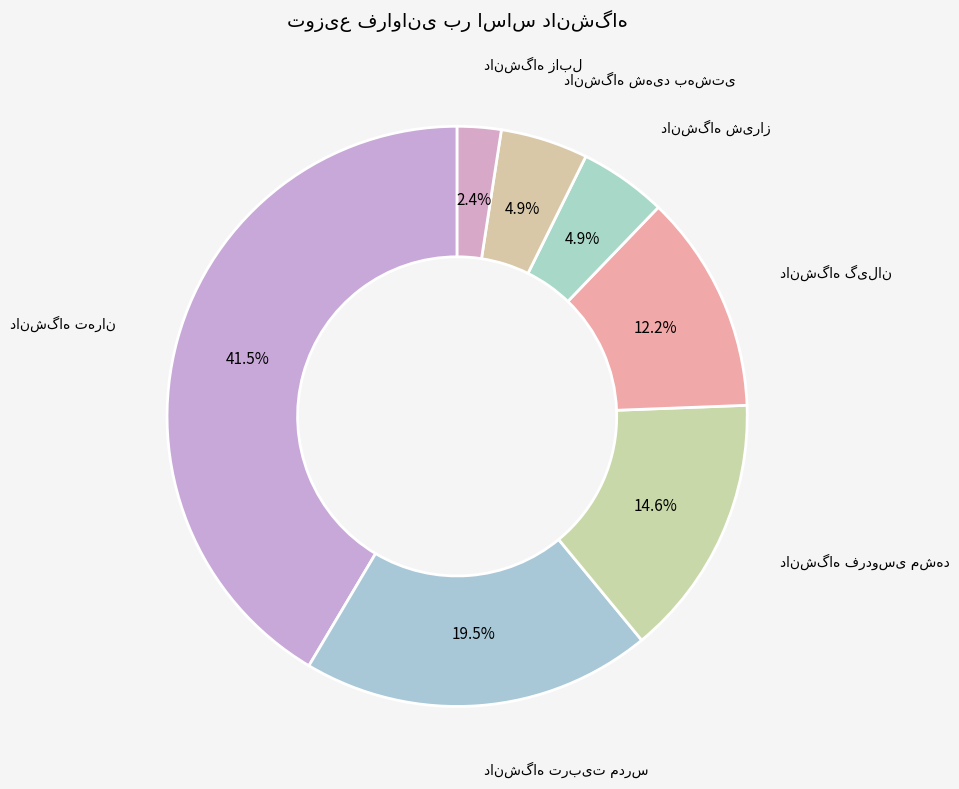

Is there a majority slice in this chart?

No